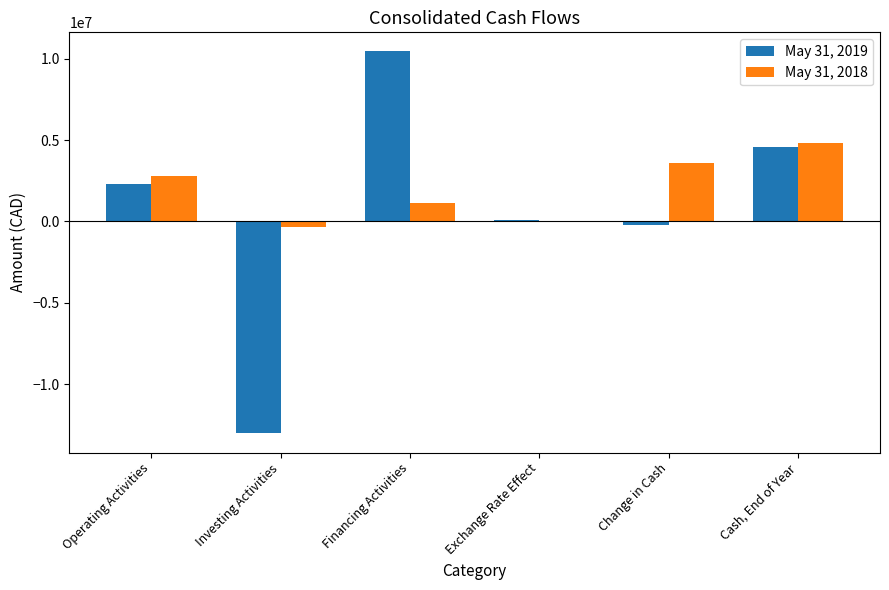

How many groups of bars are there?

6